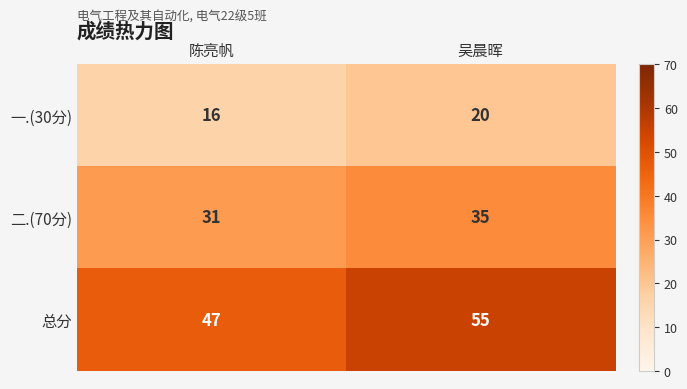

Which label corresponds to the largest value in the chart?

吴晨晖